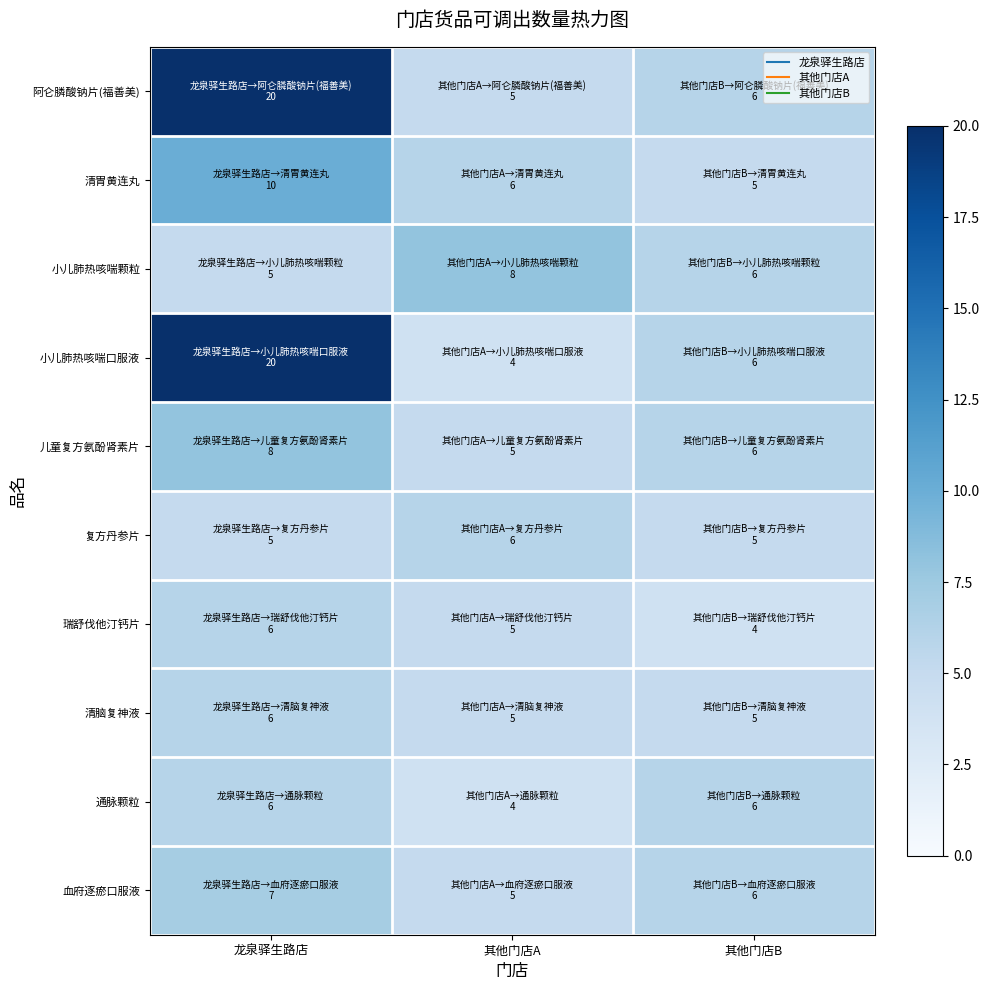

Which series changed the most between 其他门店A and 其他门店B?

小儿肺热咳喘颗粒